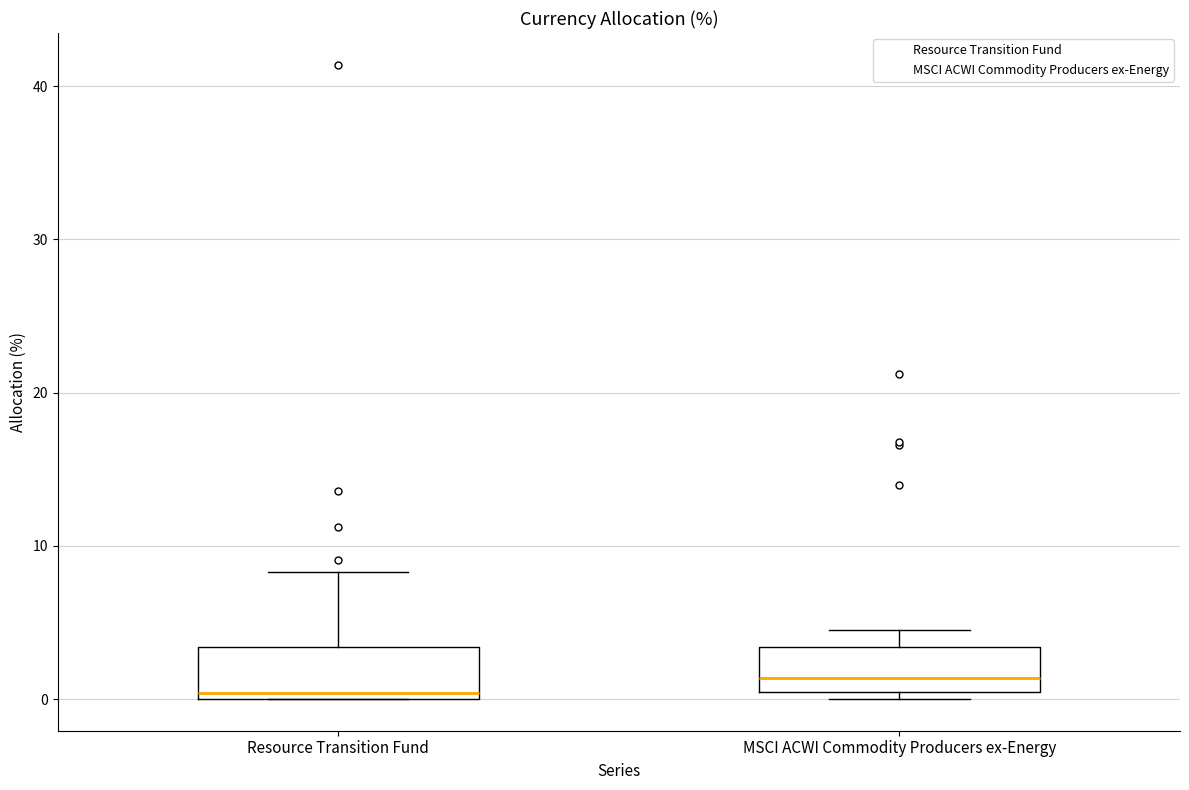

Where is the lower edge of the box for Resource Transition Fund on the y-axis? The values are not printed on the chart, so give them approximately, as read against the axis.

0